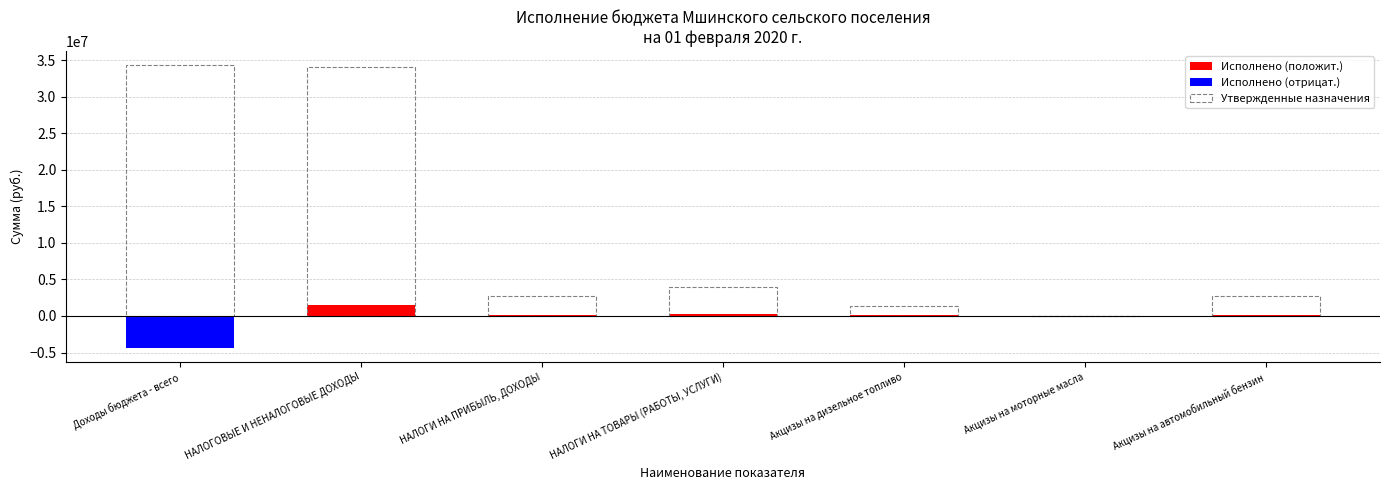

Which has a higher value, Доходы бюджета - всего or Акцизы на автомобильный бензин?

Доходы бюджета - всего